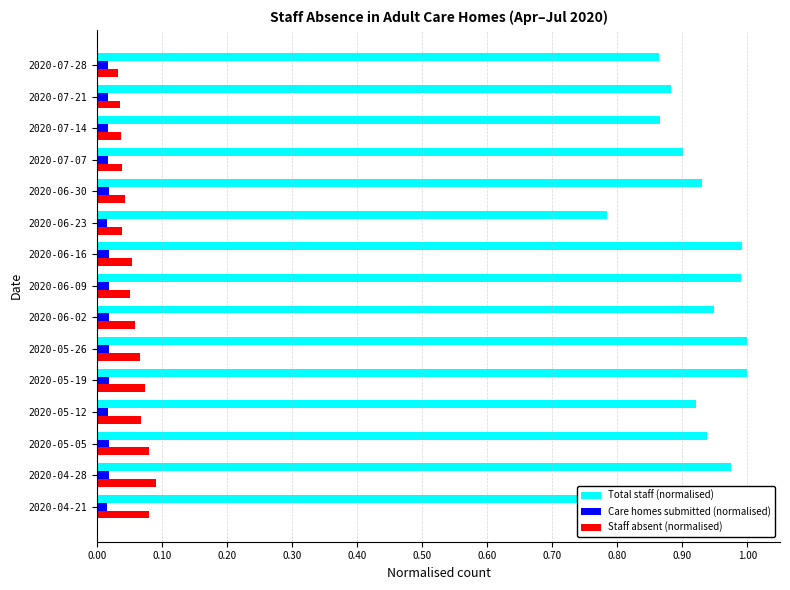

Which series has the largest range (max minus min)?

Total staff (normalised)